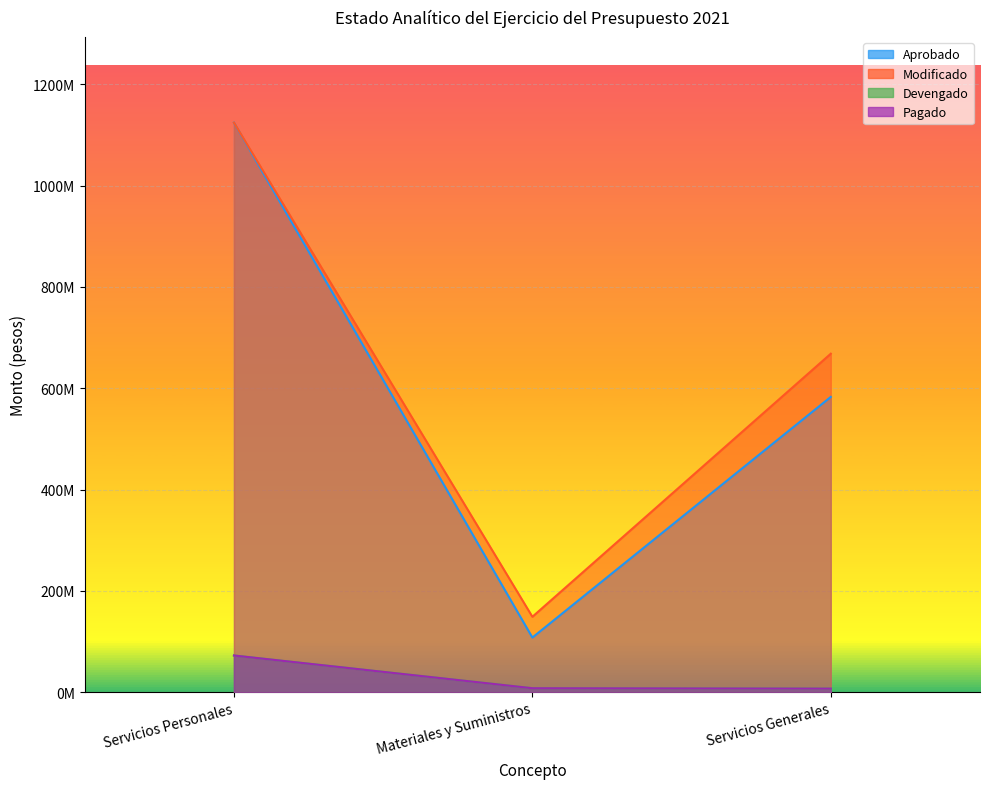

What is the sum of the Devengado values at Servicios Personales and Servicios Generales?

79553509